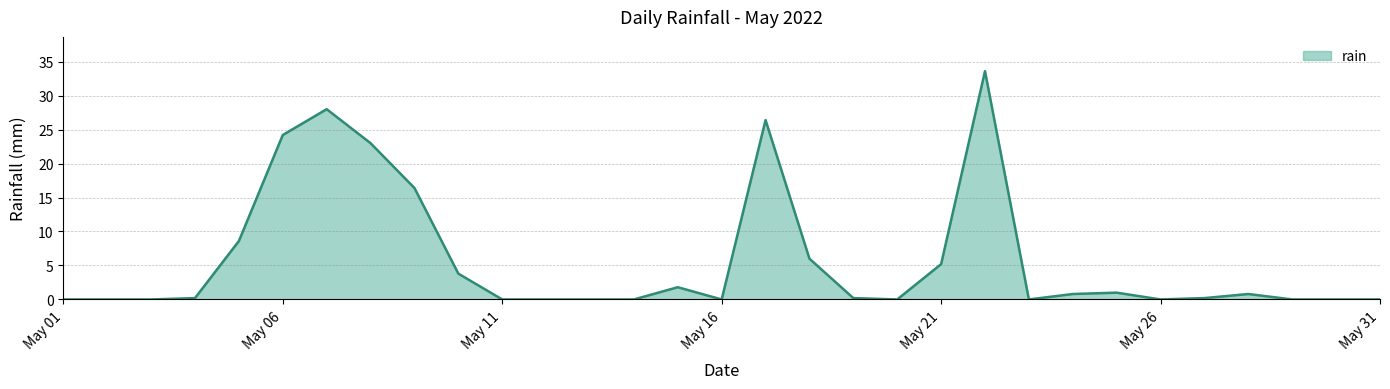

What is the difference between the maximum and minimum values?

33.6